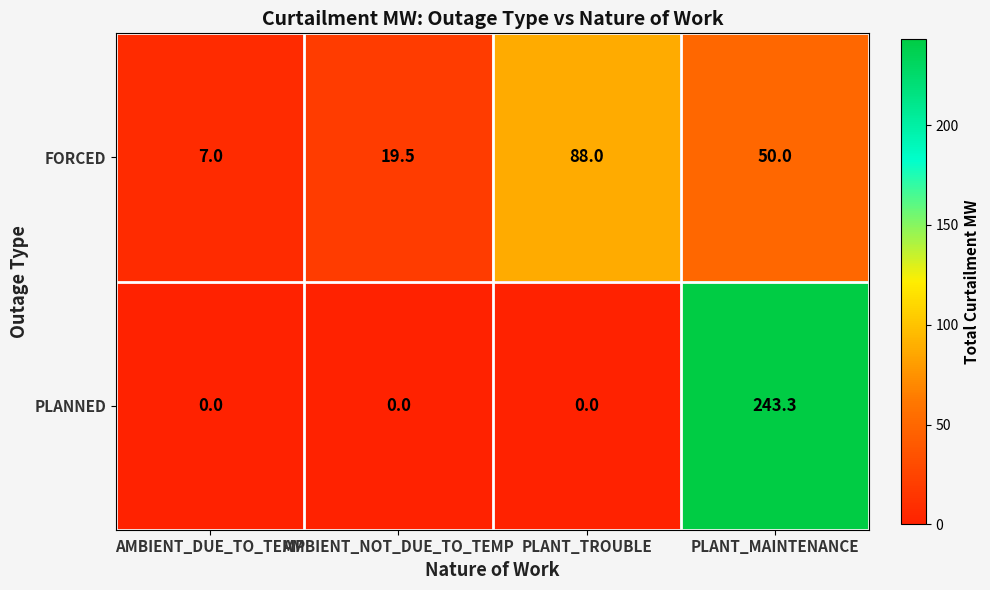

What is the maximum value for PLANNED?

243.3